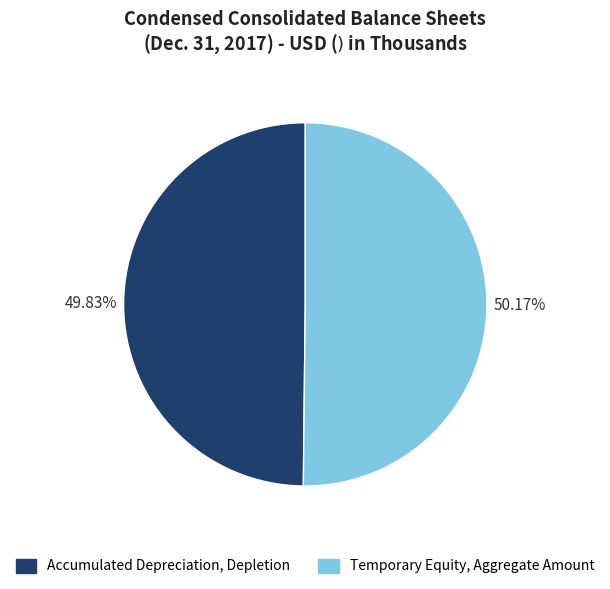

The Temporary Equity, Aggregate Amount slice represents 50% of the pie. True or false?

True